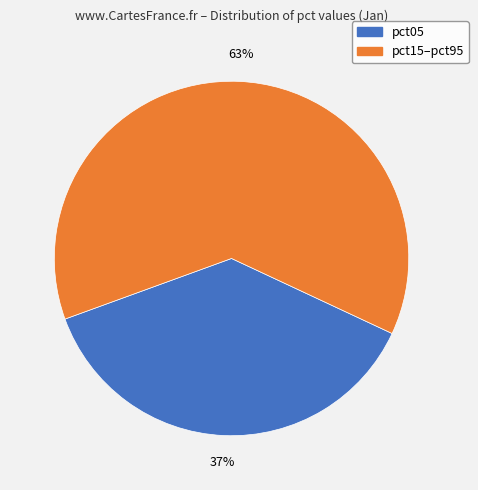

Is there a majority slice in this chart?

Yes